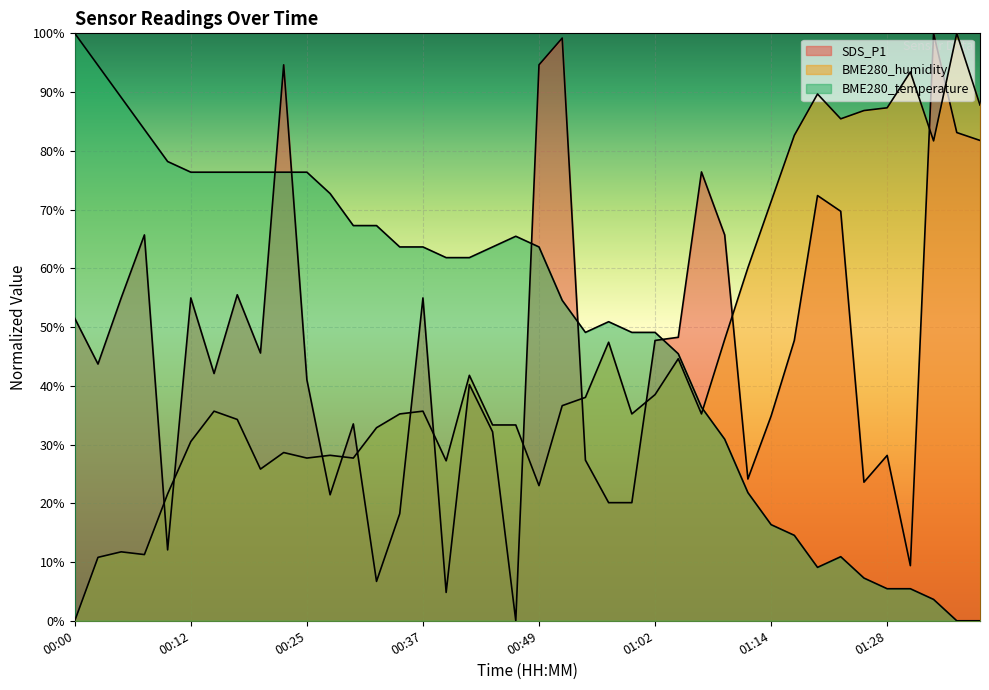

At which category does BME280_humidity reach its first local valley?

00:07